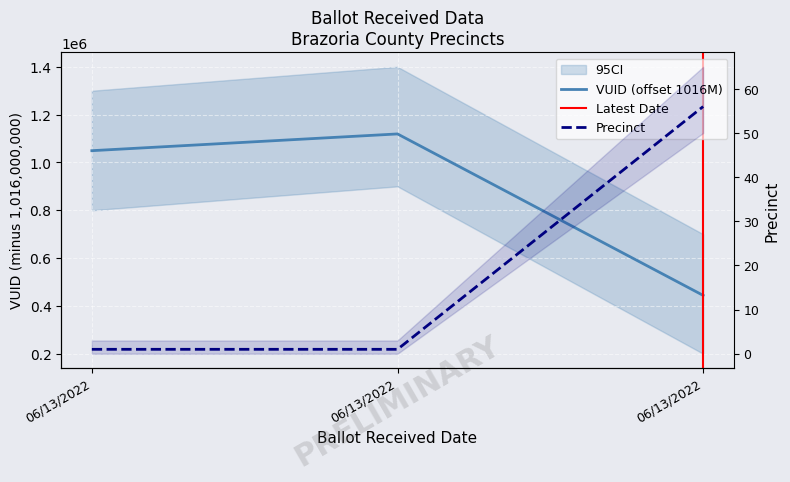

The value of Precinct at 06/13/2022 is 1. True or false?

True